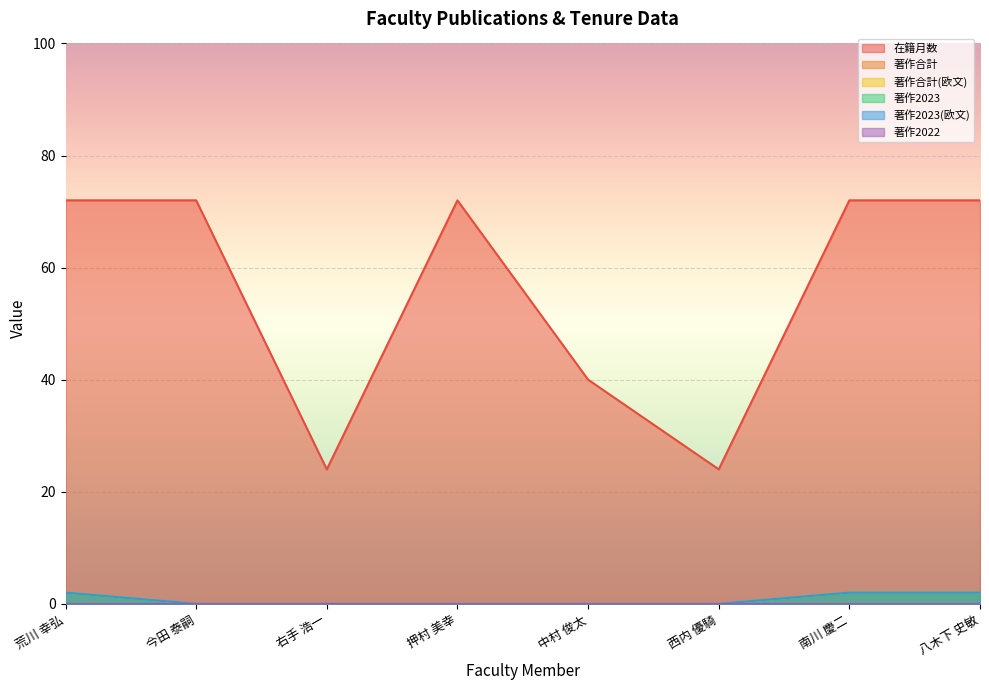

Does the chart display data point markers on the line(s)?

No